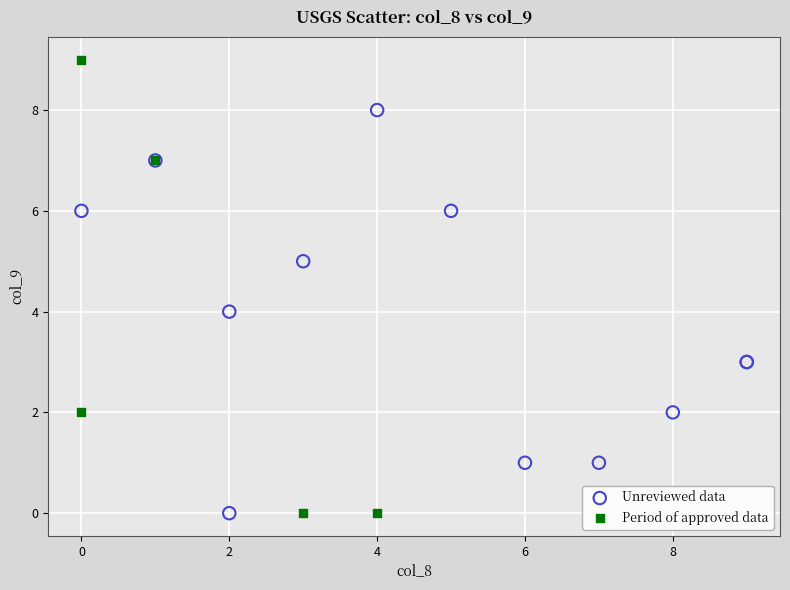

Which series has the largest Y range (max minus min)?

Period of approved data